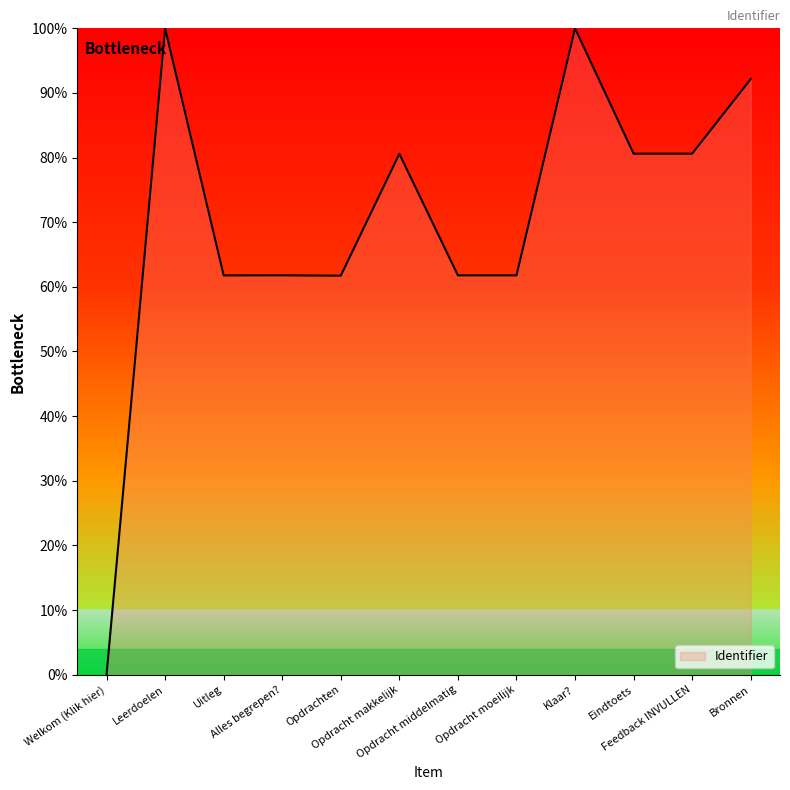

What is the sum of all values?

842.8